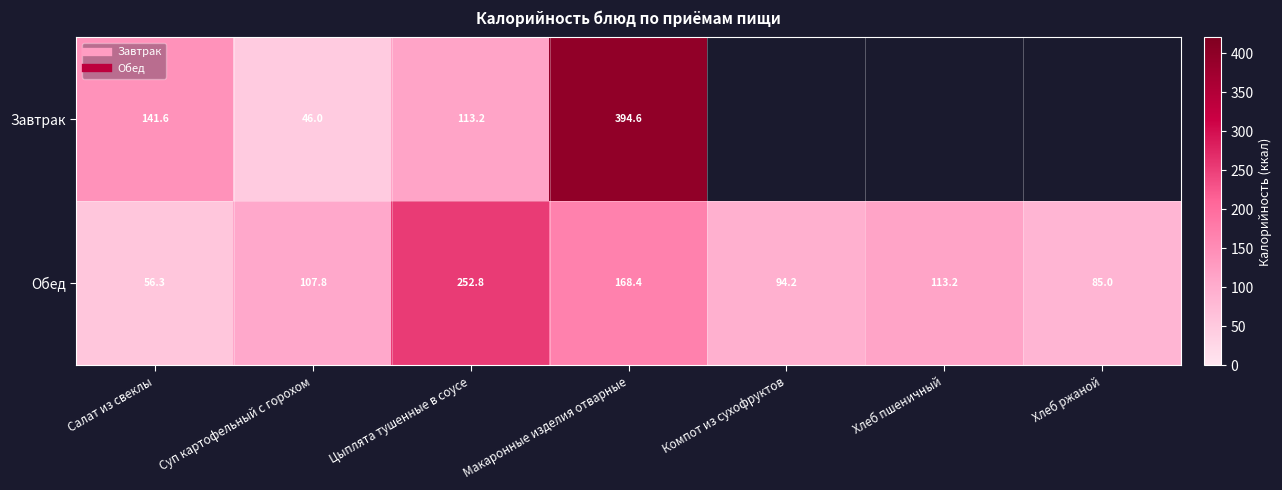

The Обед series shows 232.5 at Макаронные изделия отварные. True or false?

False